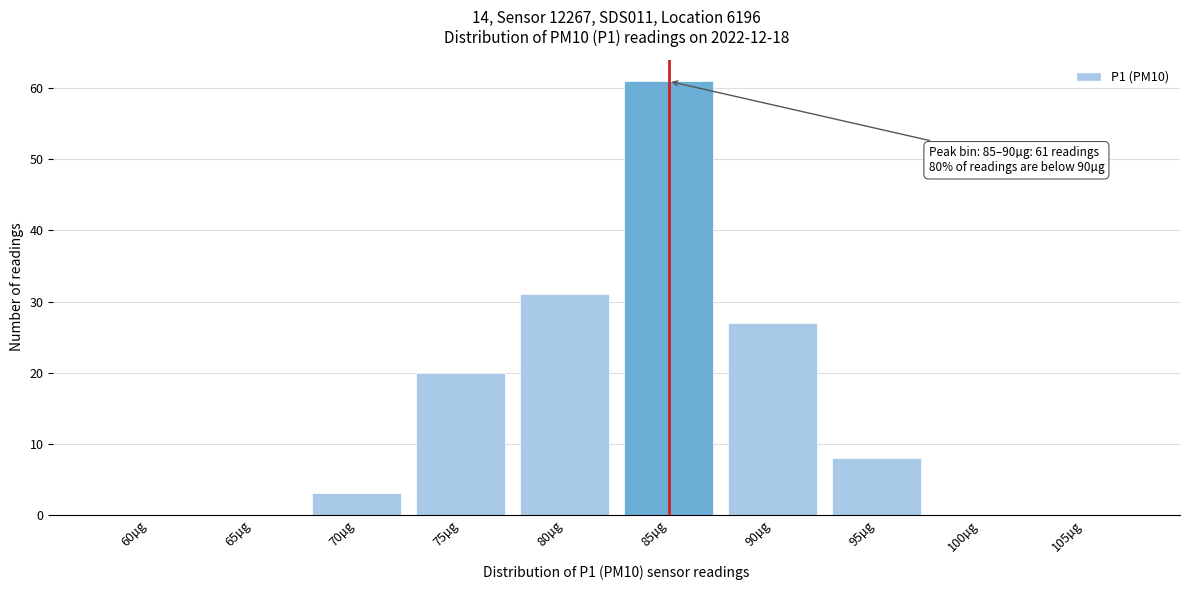

Reading left to right, what are all the values shown in this chart?

60µg=0	65µg=0	70µg=3	75µg=20	80µg=31	85µg=61	90µg=27	95µg=8	100µg=0	105µg=0